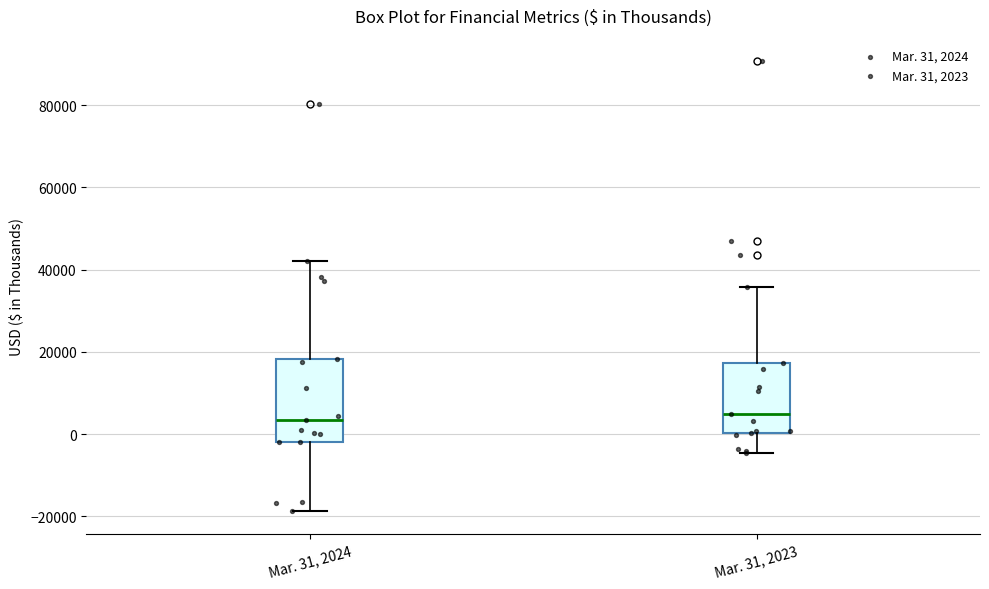

Which box is the tallest, from its lower edge to its upper edge?

Mar. 31, 2024